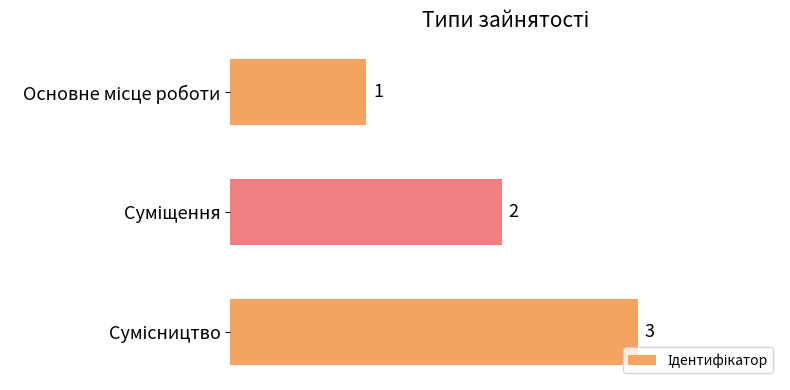

How many values are between 1 and 3?

3